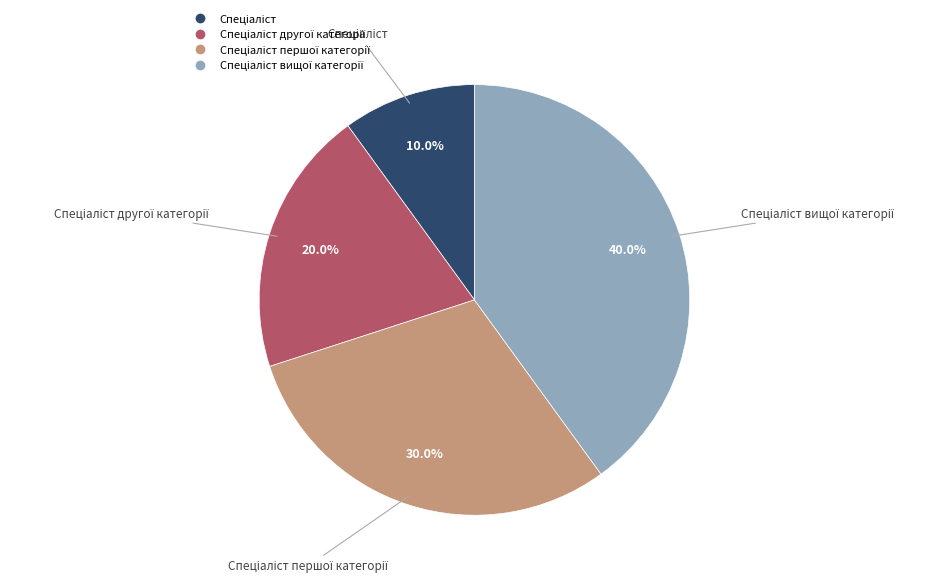

Does any single category account for the majority?

No